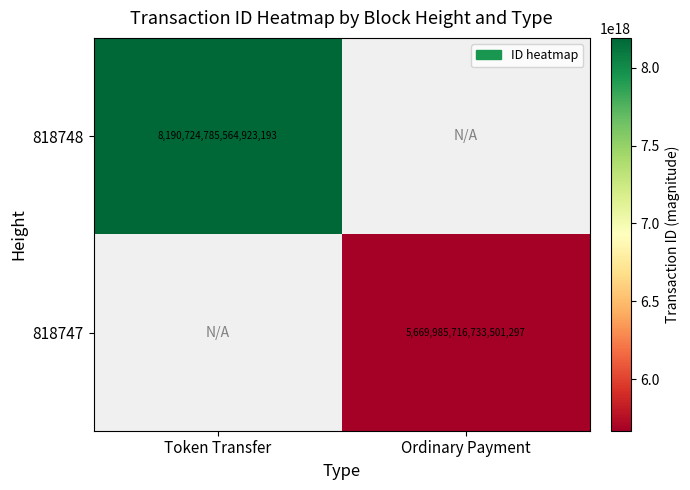

Is it true that 818748 equals 2307121575373357568.0 at Token Transfer?

False